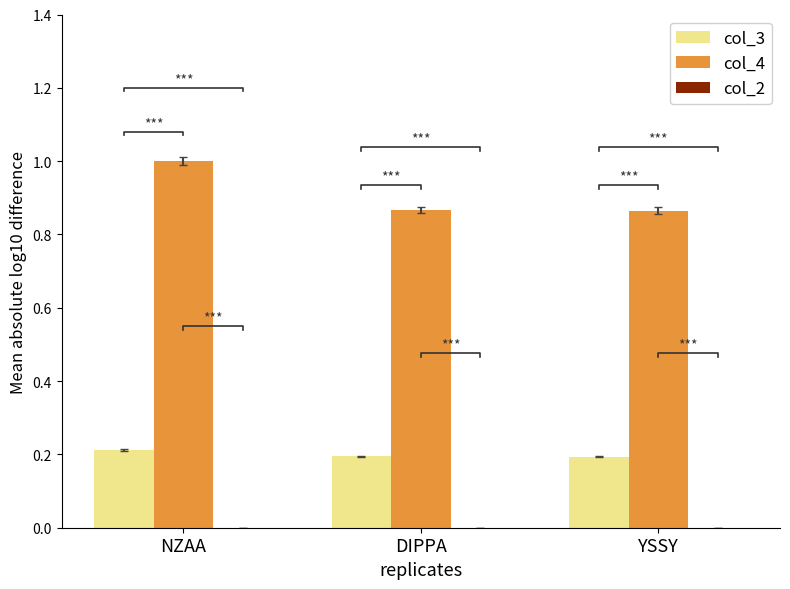

At how many categories does at least one series exceed 0?

3